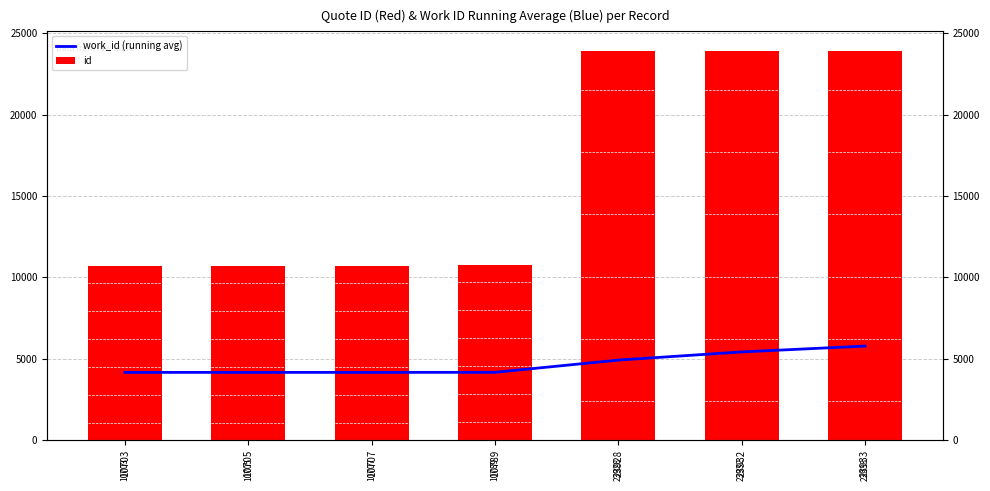

Where does the id series first go above 10789?

23928